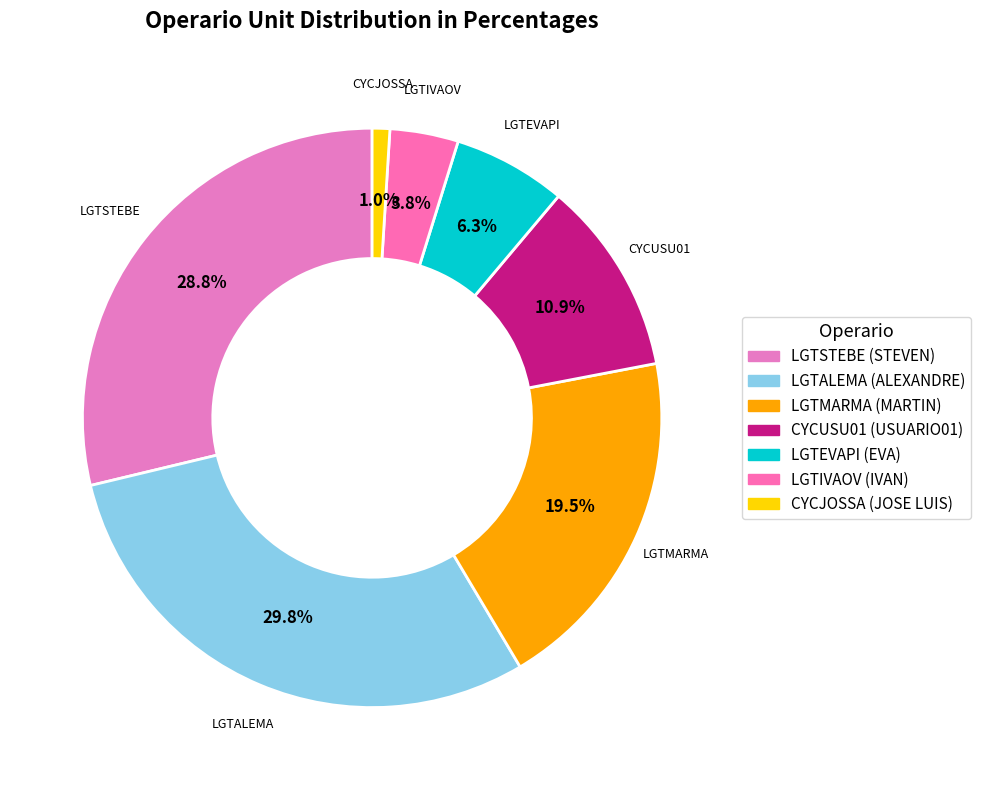

Do CYCUSU01 and LGTSTEBE together represent more than half of the pie?

No